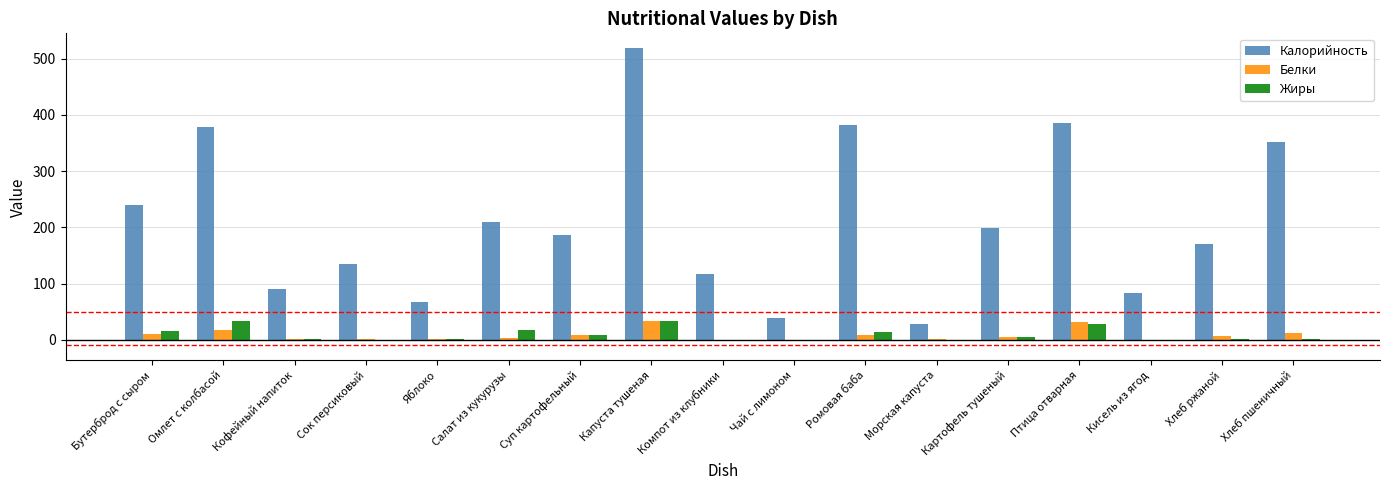

How many groups of bars are there?

17